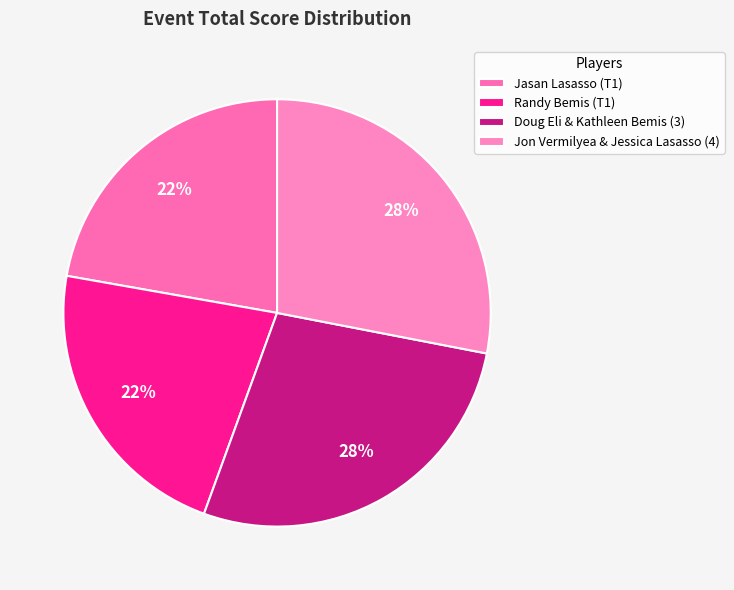

True or false: Jasan Lasasso (T1) accounts for 22% of the total.

True